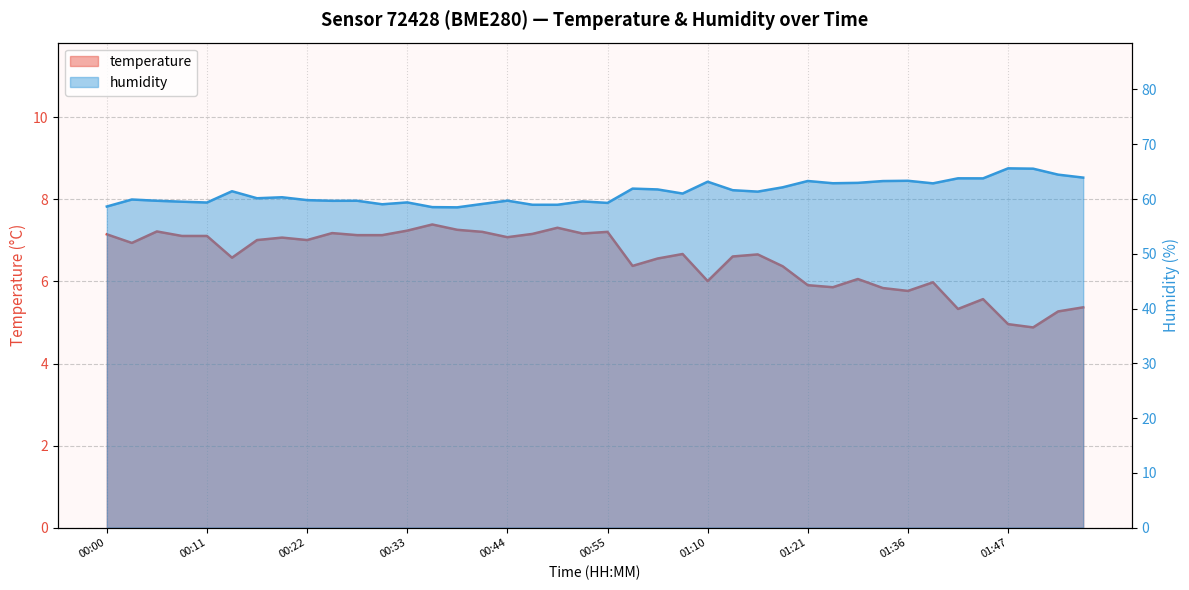

The humidity series shows 61.0 at 01:03. True or false?

True